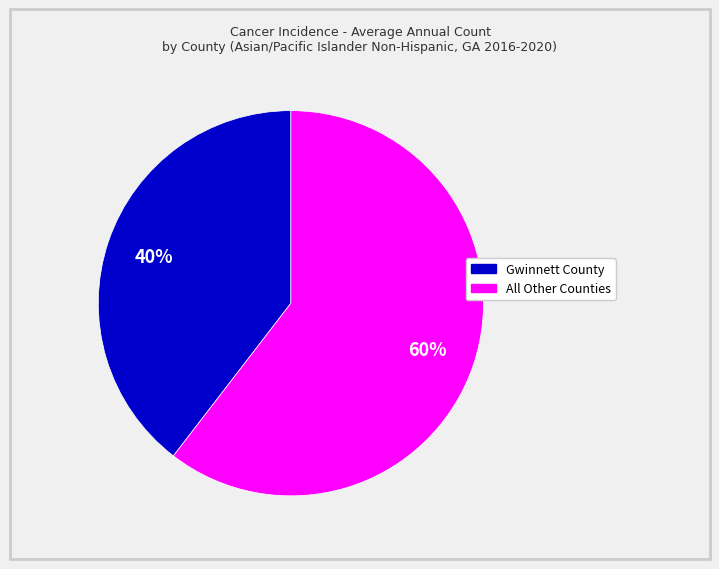

To the nearest percent, what is the average slice percentage?

50%